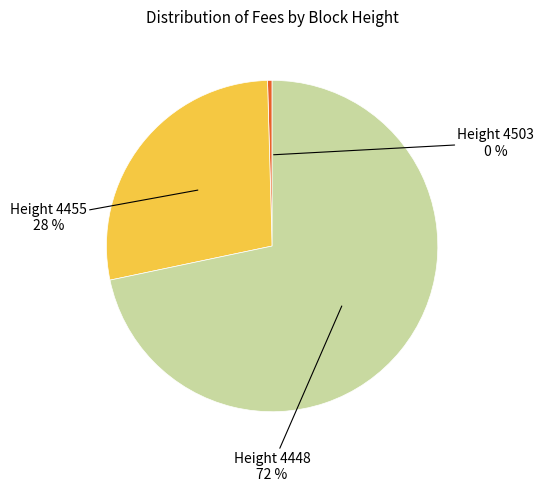

What is the smallest slice in the pie chart?

Height 4503